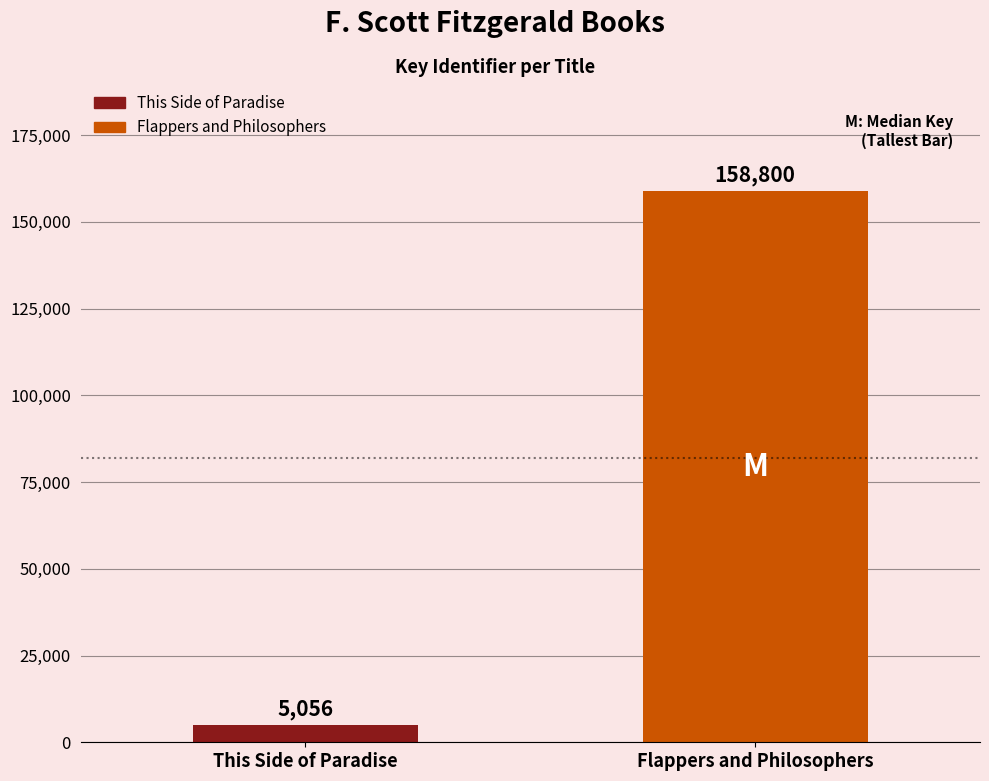

Which has a higher value, Flappers and Philosophers or This Side of Paradise?

Flappers and Philosophers